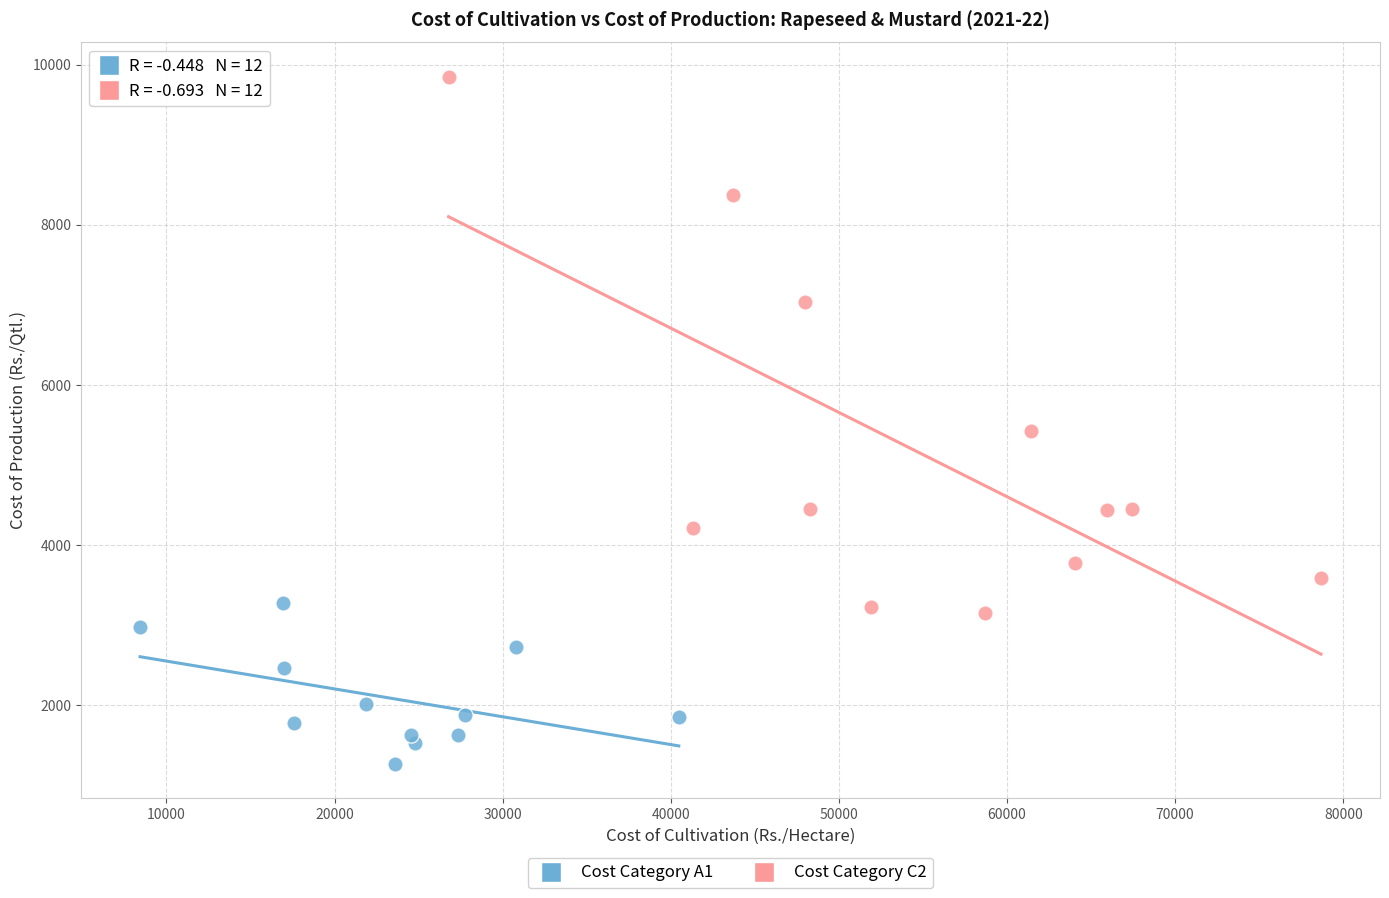

Which series reaches the maximum Y coordinate?

Cost Category C2